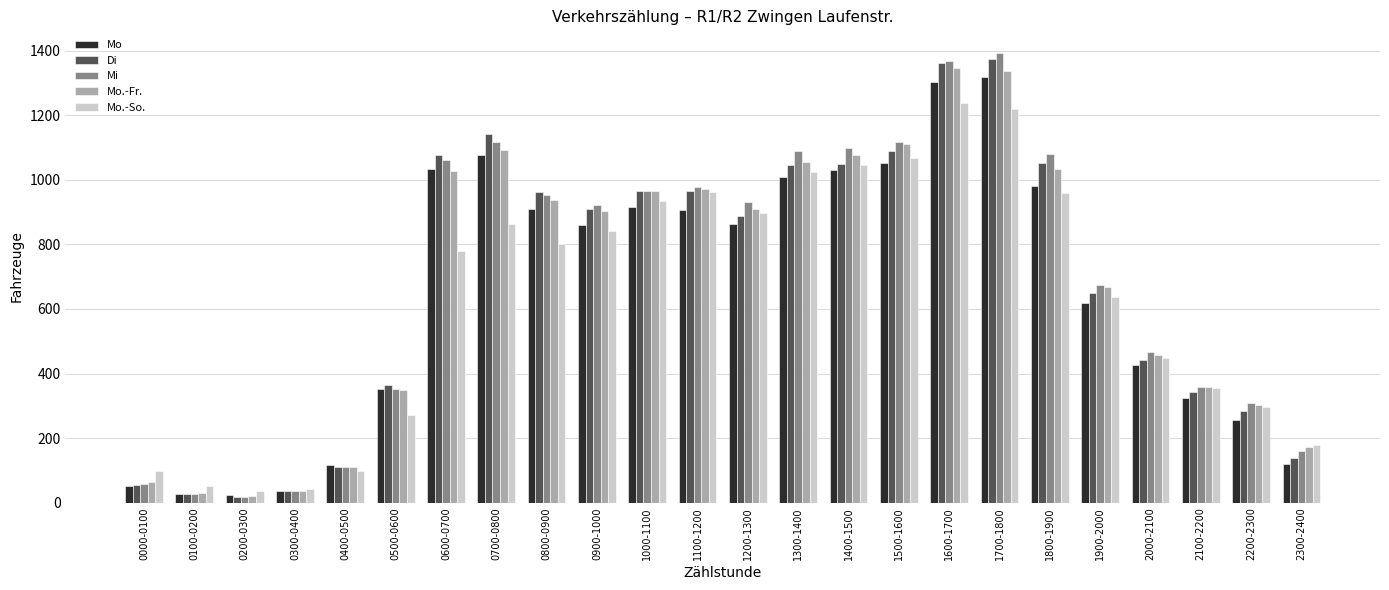

What position from the left is 1900-2000?

20